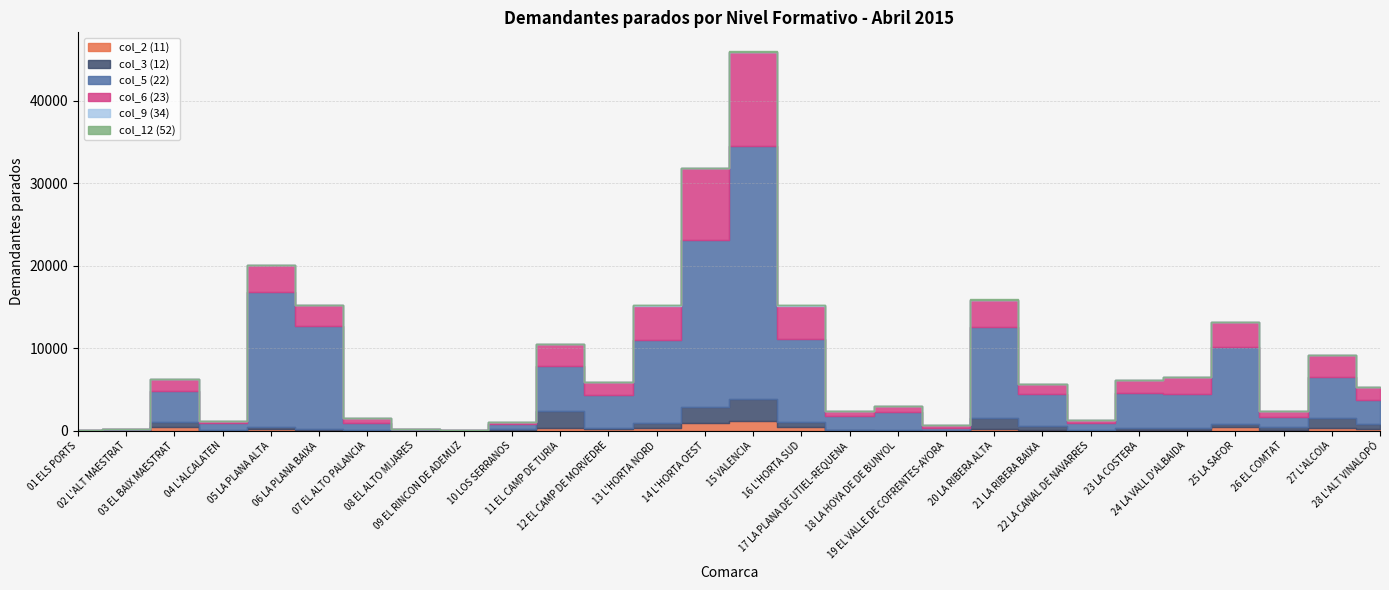

True or false: col_6 (23) and col_2 (11) cross at least once.

False